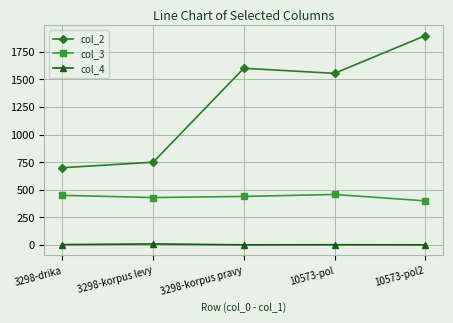

How many lines are shown in the chart?

3